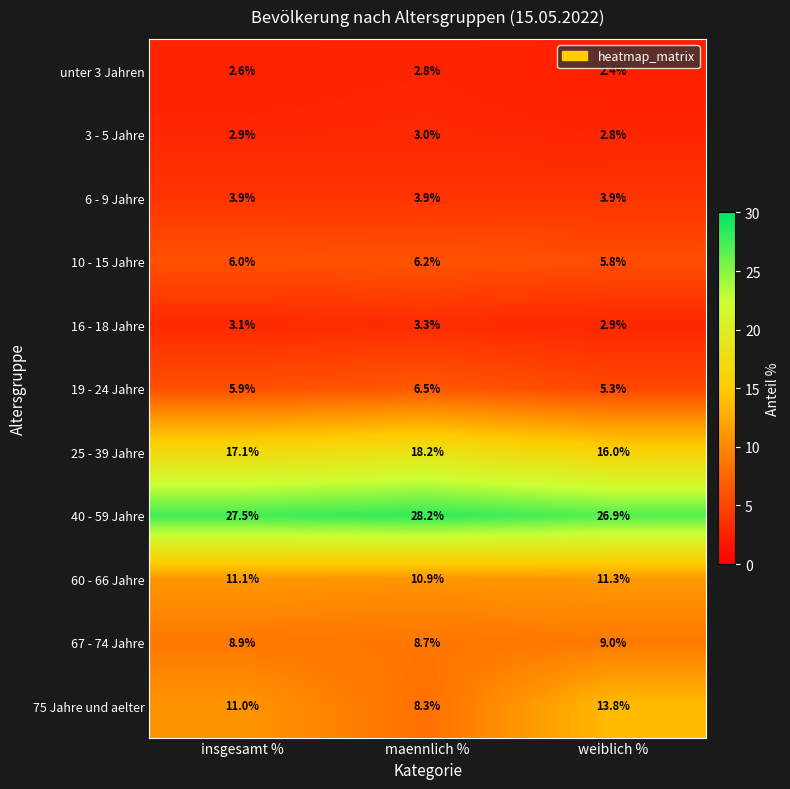

What is the minimum value shown in the chart?

2.4